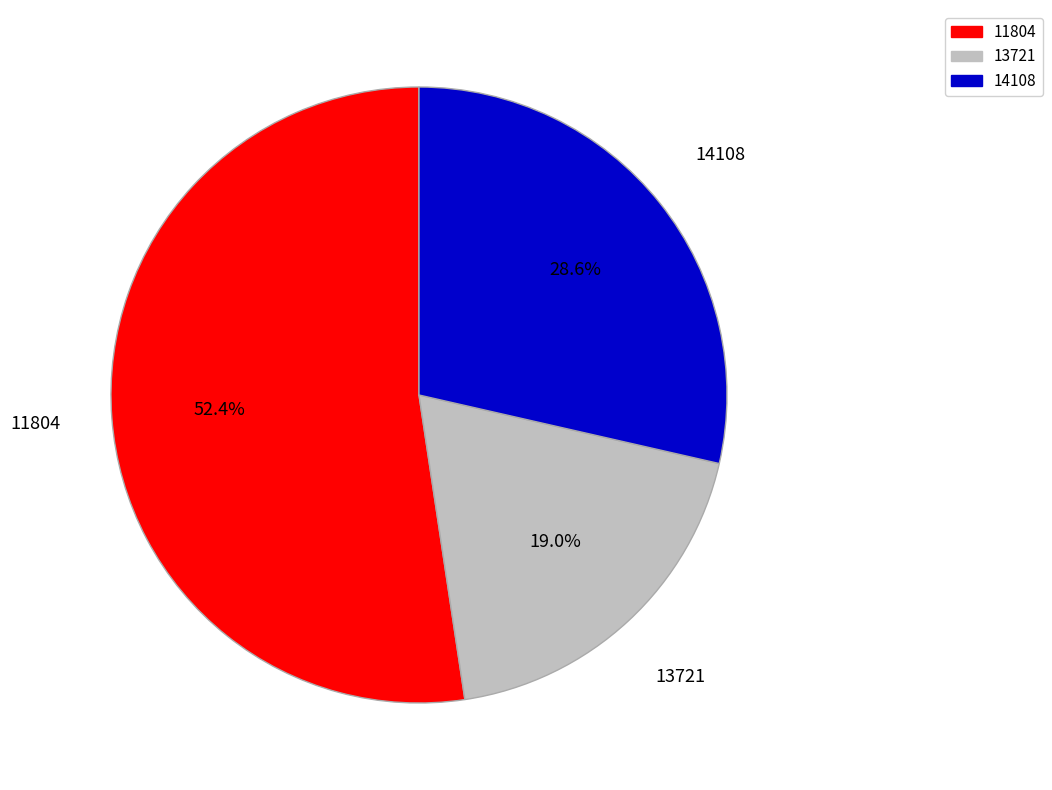

Between 13721 and 11804, which is larger?

11804